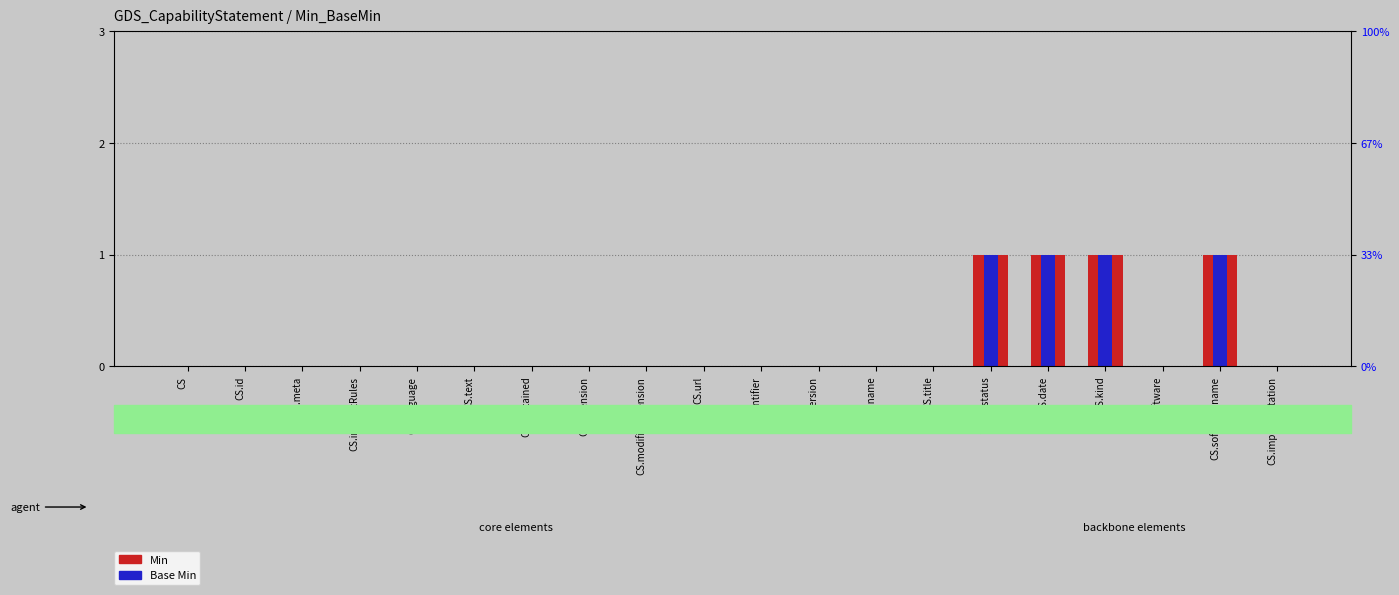

What are all the series names shown in the legend?

Min, Base Min